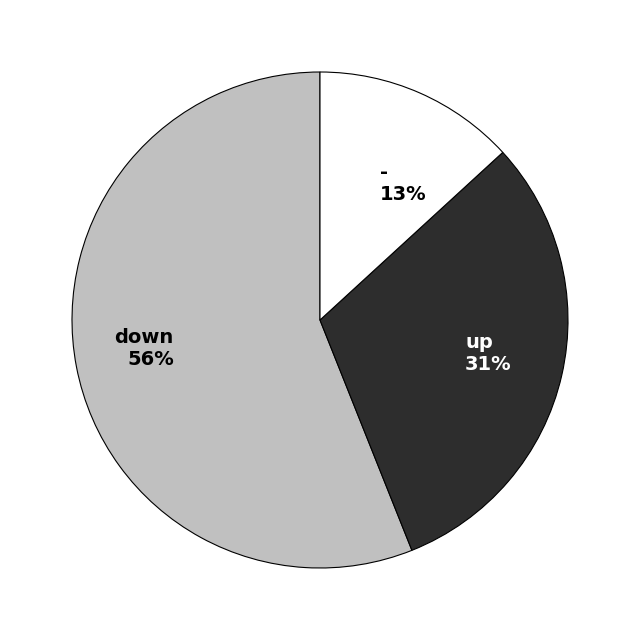

To the nearest percent, what is the difference between the largest and smallest slice percentages?

43%